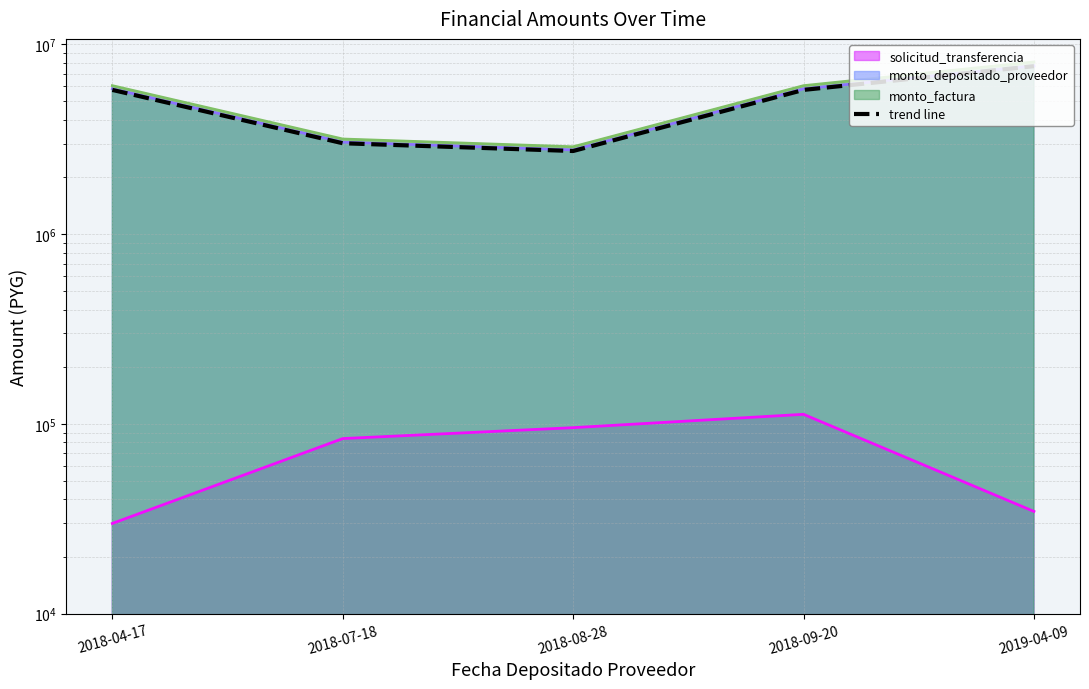

How many data points are less than 5754150?

2